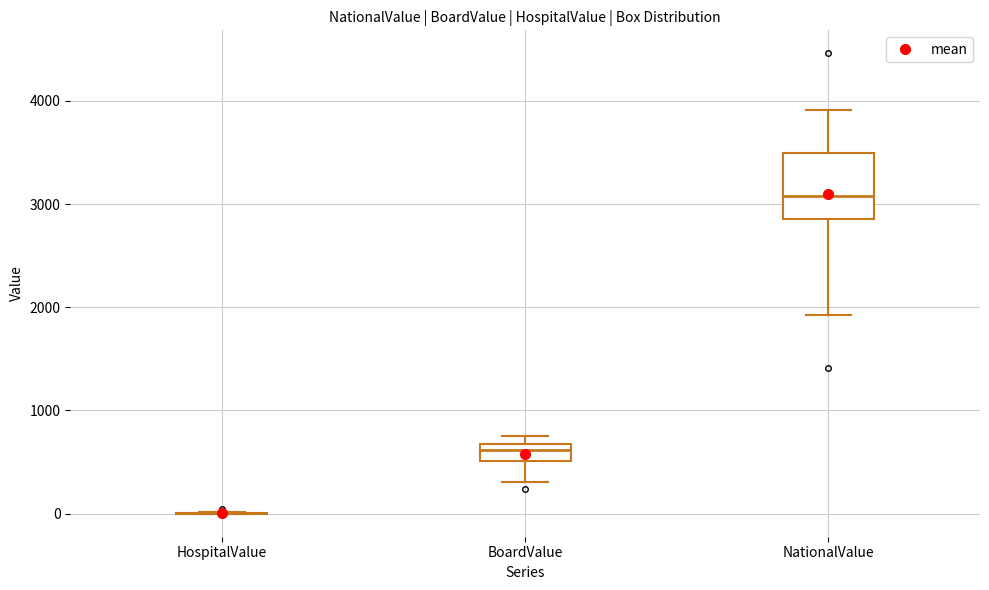

Comparing the boxes themselves (not the whiskers), which one is the tallest?

NationalValue